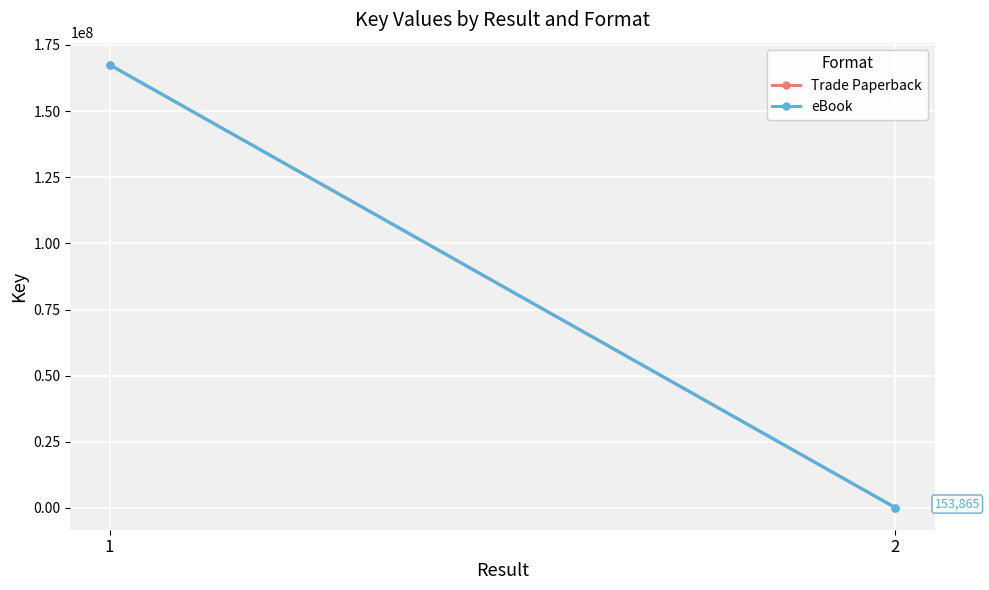

What is the value of the Trade Paperback point at the 2nd from the left?

153865